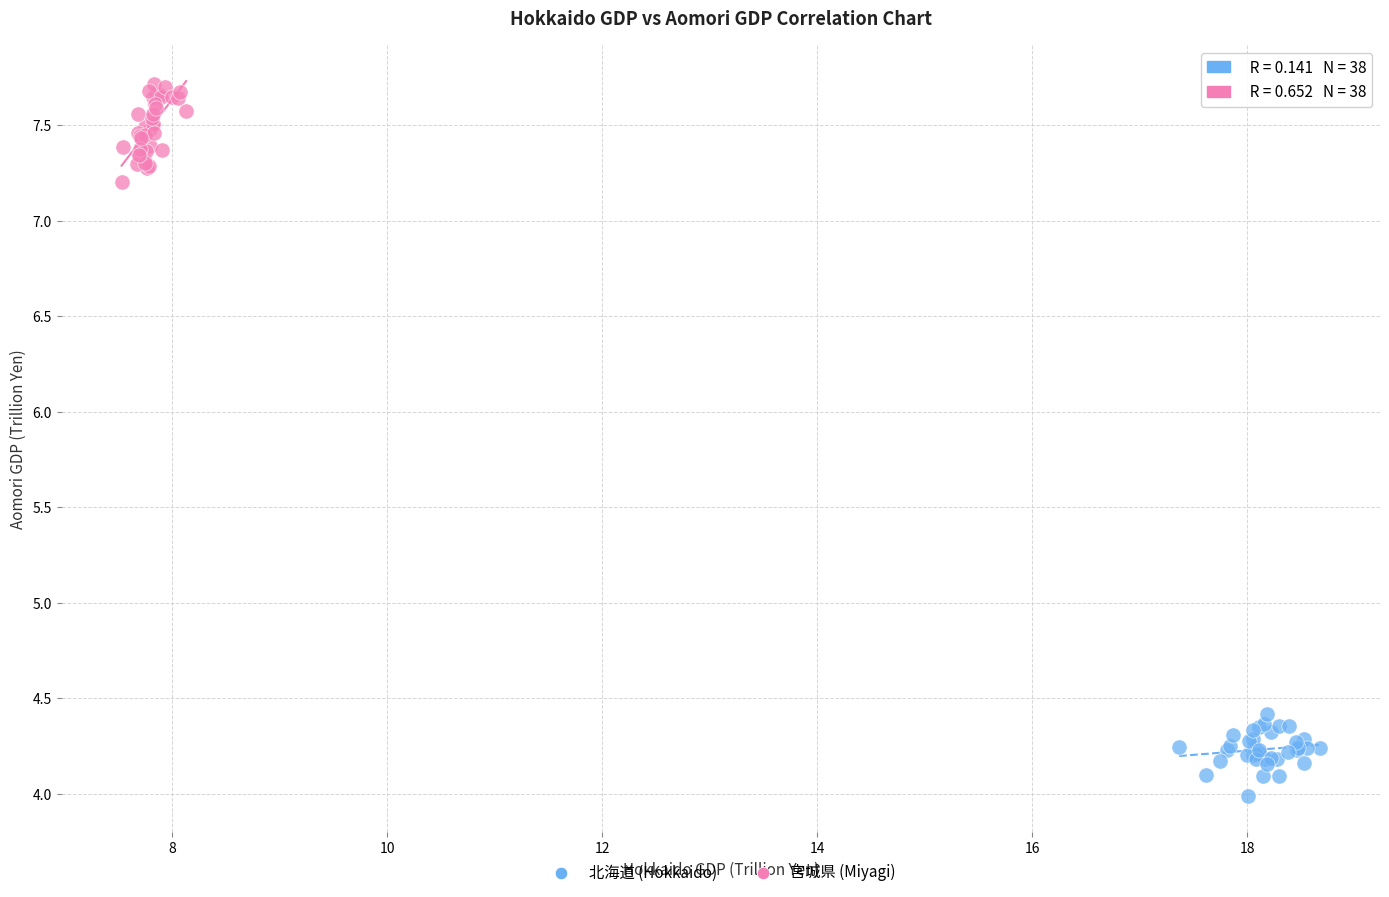

Which series reaches the minimum Y coordinate?

北海道 (Hokkaido)